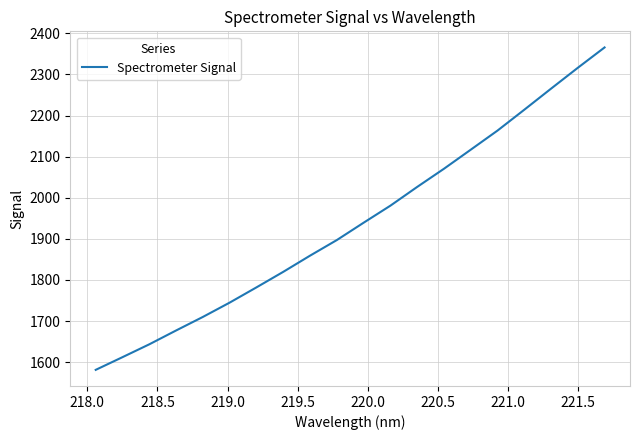

What is the smallest value displayed?

1581.3